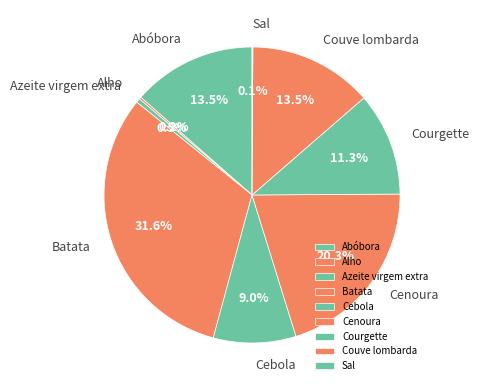

Is the sum of Couve lombarda and Batata greater than half?

No